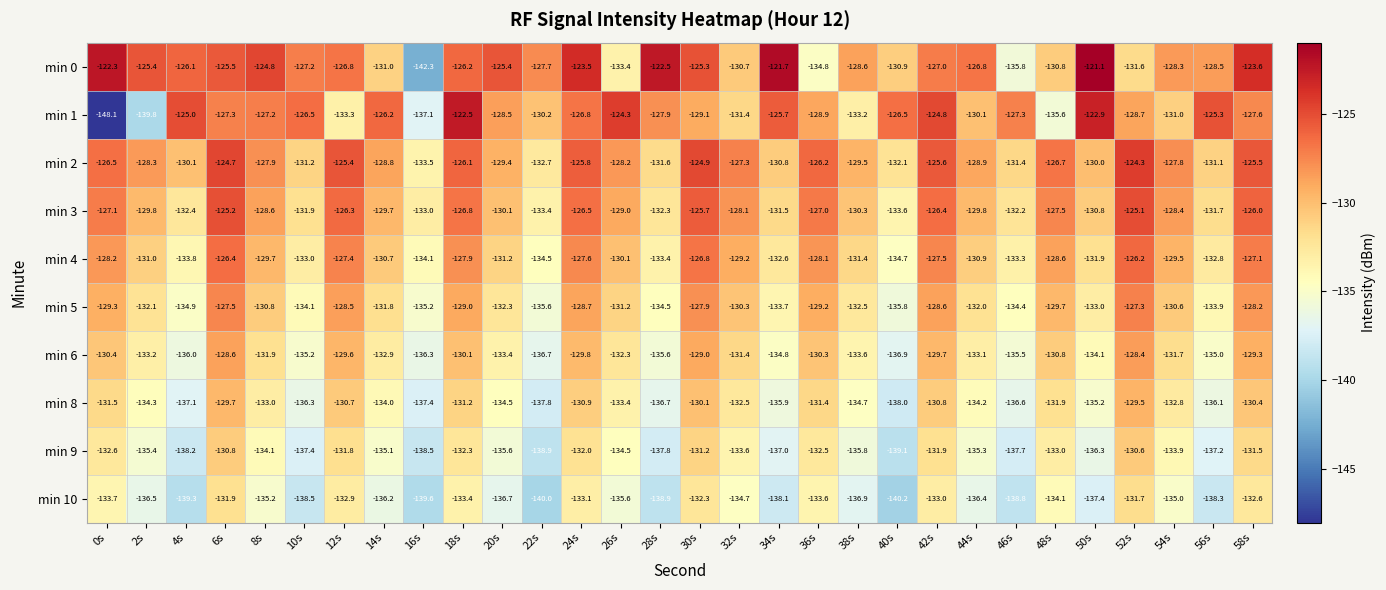

What is the sum of all min 5 values?

-3942.6